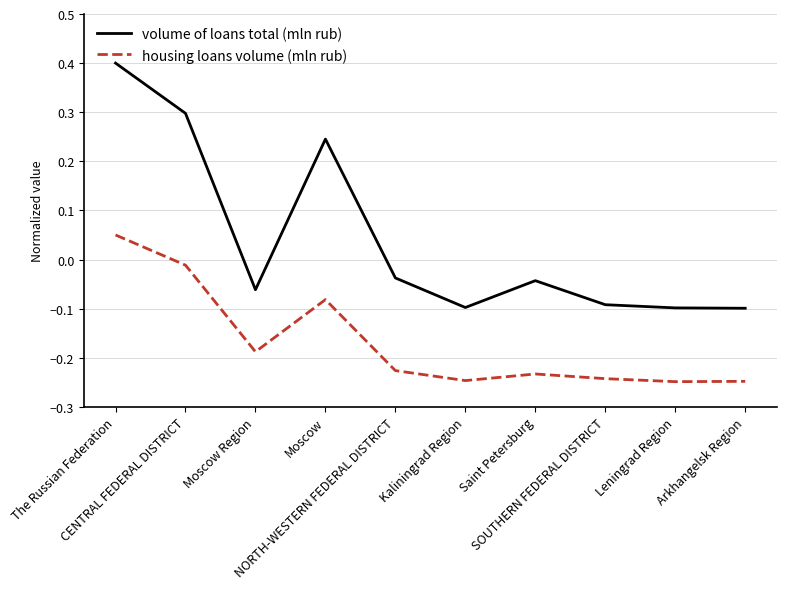

What is the maximum value shown in the chart?

0.4